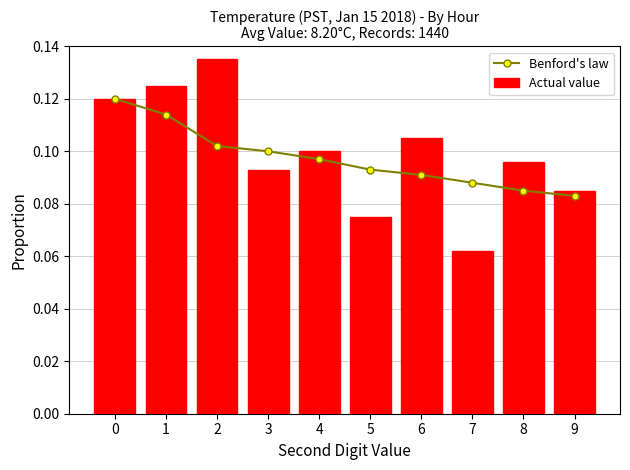

What is the value of the Actual value bar at the 10th from the left?

0.1